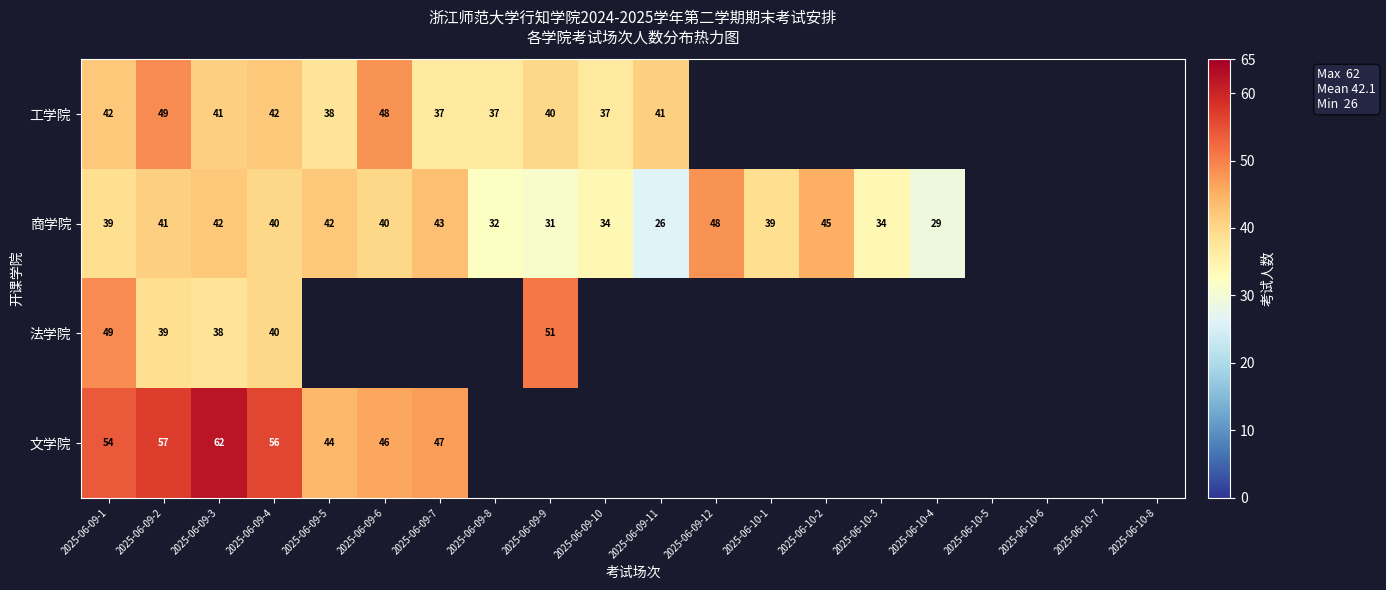

Which has a higher value, 2025-06-10-3 or 2025-06-09-12?

2025-06-09-12